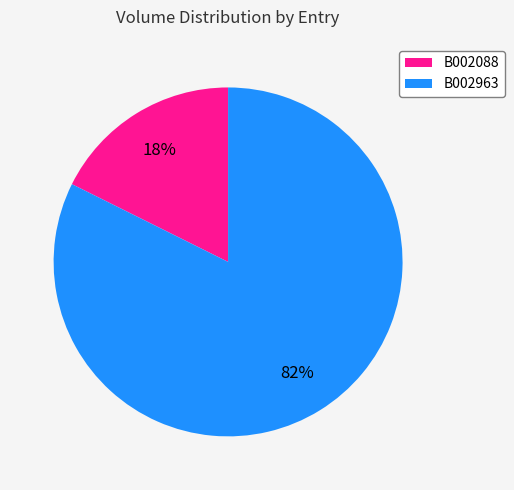

Which category has the biggest portion of the pie?

B002963